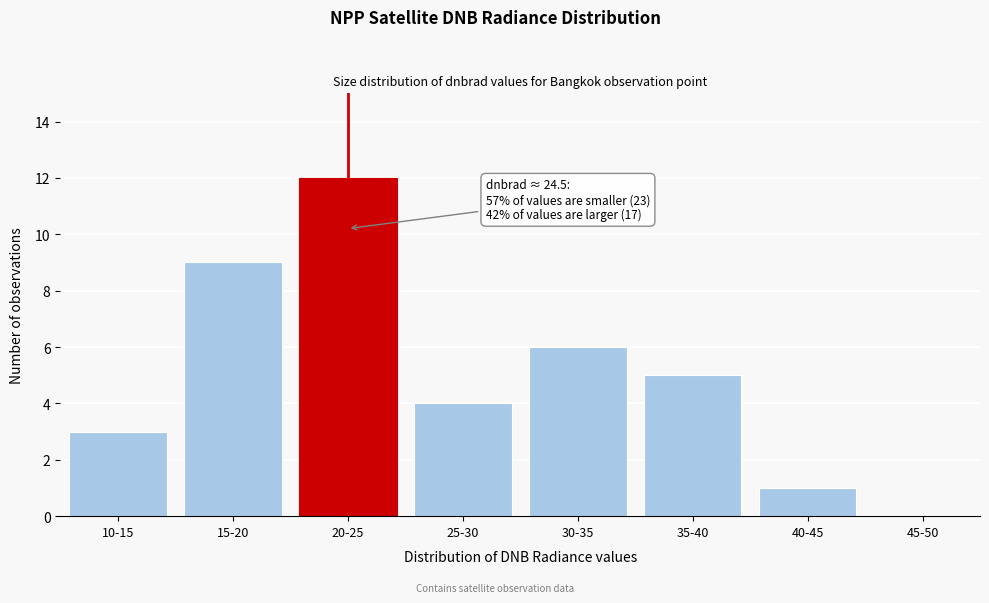

Reading left to right, what are all the values shown in this chart?

10-15=3	15-20=9	20-25=12	25-30=4	30-35=6	35-40=5	40-45=1	45-50=0